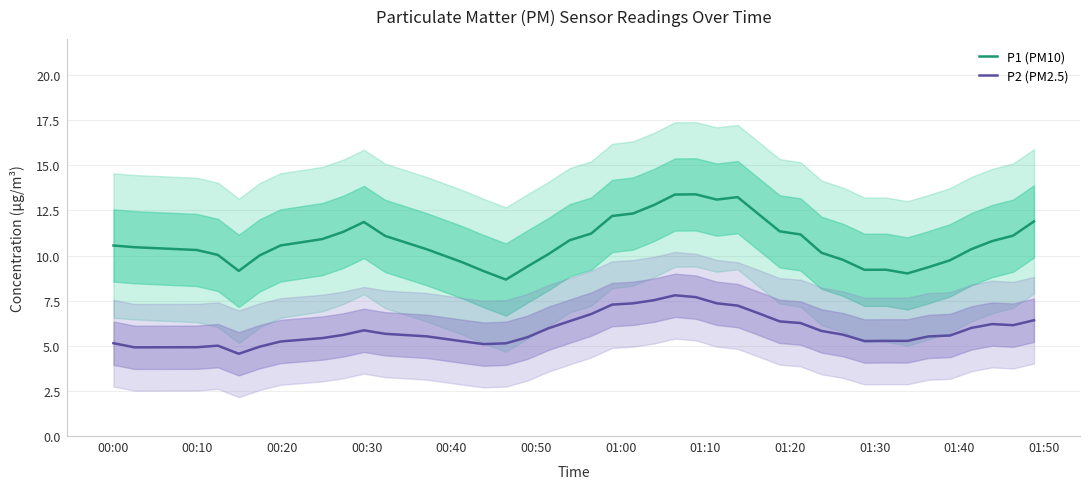

What are all the series names shown in the legend?

P1 (PM10), P2 (PM2.5)